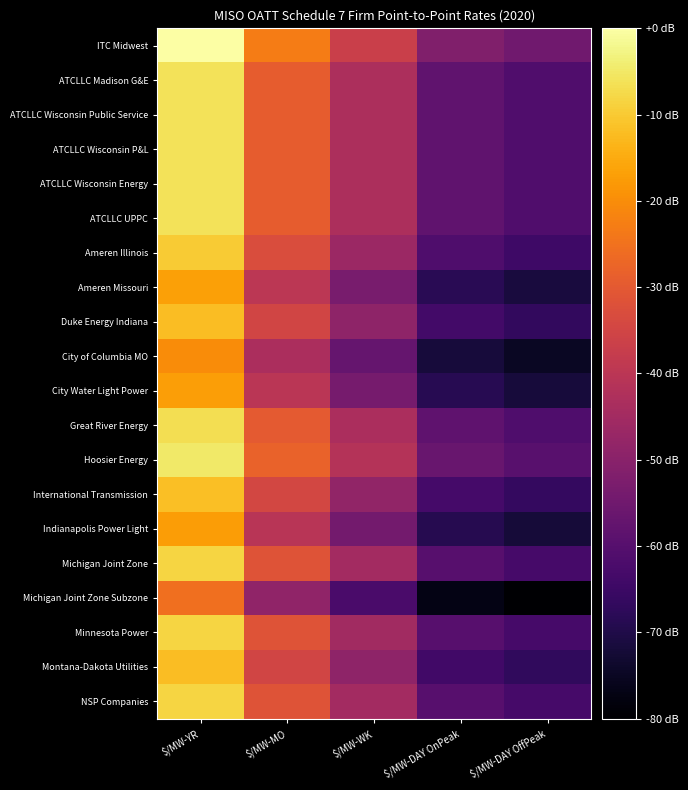

Reading left to right, extract all data points from this chart.

ITC Midwest: $/MW-YR=5.1	$/MW-MO=4.0	$/MW-WK=3.3	$/MW-DAY OnPeak=2.6	$/MW-DAY OffPeak=2.5
ATCLLC Madison G&E: $/MW-YR=4.8	$/MW-MO=3.7	$/MW-WK=3.1	$/MW-DAY OnPeak=2.4	$/MW-DAY OffPeak=2.2
ATCLLC Wisconsin Public Service: $/MW-YR=4.8	$/MW-MO=3.7	$/MW-WK=3.1	$/MW-DAY OnPeak=2.4	$/MW-DAY OffPeak=2.2
ATCLLC Wisconsin P&L: $/MW-YR=4.8	$/MW-MO=3.7	$/MW-WK=3.1	$/MW-DAY OnPeak=2.4	$/MW-DAY OffPeak=2.2
ATCLLC Wisconsin Energy: $/MW-YR=4.8	$/MW-MO=3.7	$/MW-WK=3.1	$/MW-DAY OnPeak=2.4	$/MW-DAY OffPeak=2.2
ATCLLC UPPC: $/MW-YR=4.8	$/MW-MO=3.7	$/MW-WK=3.1	$/MW-DAY OnPeak=2.4	$/MW-DAY OffPeak=2.2
Ameren Illinois: $/MW-YR=4.6	$/MW-MO=3.5	$/MW-WK=2.9	$/MW-DAY OnPeak=2.2	$/MW-DAY OffPeak=2.0
Ameren Missouri: $/MW-YR=4.3	$/MW-MO=3.2	$/MW-WK=2.6	$/MW-DAY OnPeak=1.9	$/MW-DAY OffPeak=1.7
Duke Energy Indiana: $/MW-YR=4.5	$/MW-MO=3.4	$/MW-WK=2.8	$/MW-DAY OnPeak=2.1	$/MW-DAY OffPeak=1.9
City of Columbia MO: $/MW-YR=4.1	$/MW-MO=3.0	$/MW-WK=2.4	$/MW-DAY OnPeak=1.7	$/MW-DAY OffPeak=1.6
City Water Light Power: $/MW-YR=4.3	$/MW-MO=3.2	$/MW-WK=2.5	$/MW-DAY OnPeak=1.9	$/MW-DAY OffPeak=1.7
Great River Energy: $/MW-YR=4.7	$/MW-MO=3.7	$/MW-WK=3.0	$/MW-DAY OnPeak=2.3	$/MW-DAY OffPeak=2.2
Hoosier Energy: $/MW-YR=4.8	$/MW-MO=3.8	$/MW-WK=3.1	$/MW-DAY OnPeak=2.4	$/MW-DAY OffPeak=2.3
International Transmission: $/MW-YR=4.5	$/MW-MO=3.4	$/MW-WK=2.8	$/MW-DAY OnPeak=2.1	$/MW-DAY OffPeak=2.0
Indianapolis Power Light: $/MW-YR=4.2	$/MW-MO=3.2	$/MW-WK=2.5	$/MW-DAY OnPeak=1.8	$/MW-DAY OffPeak=1.7
Michigan Joint Zone: $/MW-YR=4.7	$/MW-MO=3.6	$/MW-WK=3.0	$/MW-DAY OnPeak=2.3	$/MW-DAY OffPeak=2.1
Michigan Joint Zone Subzone: $/MW-YR=3.9	$/MW-MO=2.8	$/MW-WK=2.1	$/MW-DAY OnPeak=1.5	$/MW-DAY OffPeak=1.3
Minnesota Power: $/MW-YR=4.7	$/MW-MO=3.6	$/MW-WK=3.0	$/MW-DAY OnPeak=2.3	$/MW-DAY OffPeak=2.1
Montana-Dakota Utilities: $/MW-YR=4.5	$/MW-MO=3.4	$/MW-WK=2.8	$/MW-DAY OnPeak=2.1	$/MW-DAY OffPeak=1.9
NSP Companies: $/MW-YR=4.7	$/MW-MO=3.6	$/MW-WK=3.0	$/MW-DAY OnPeak=2.3	$/MW-DAY OffPeak=2.1